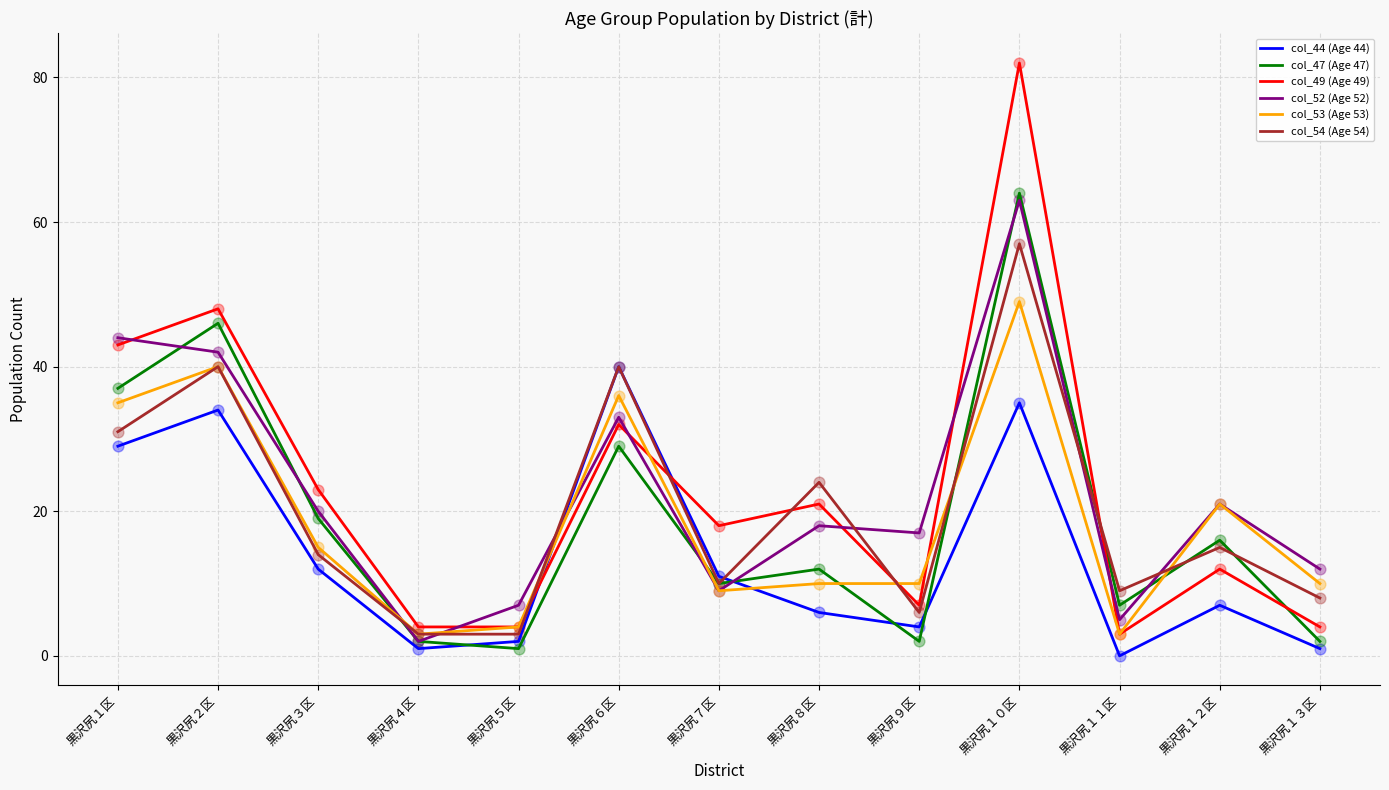

Is the value of col_54 (Age 54) at 黒沢尻９区 greater than the value of col_47 (Age 47) at 黒沢尻２区?

No